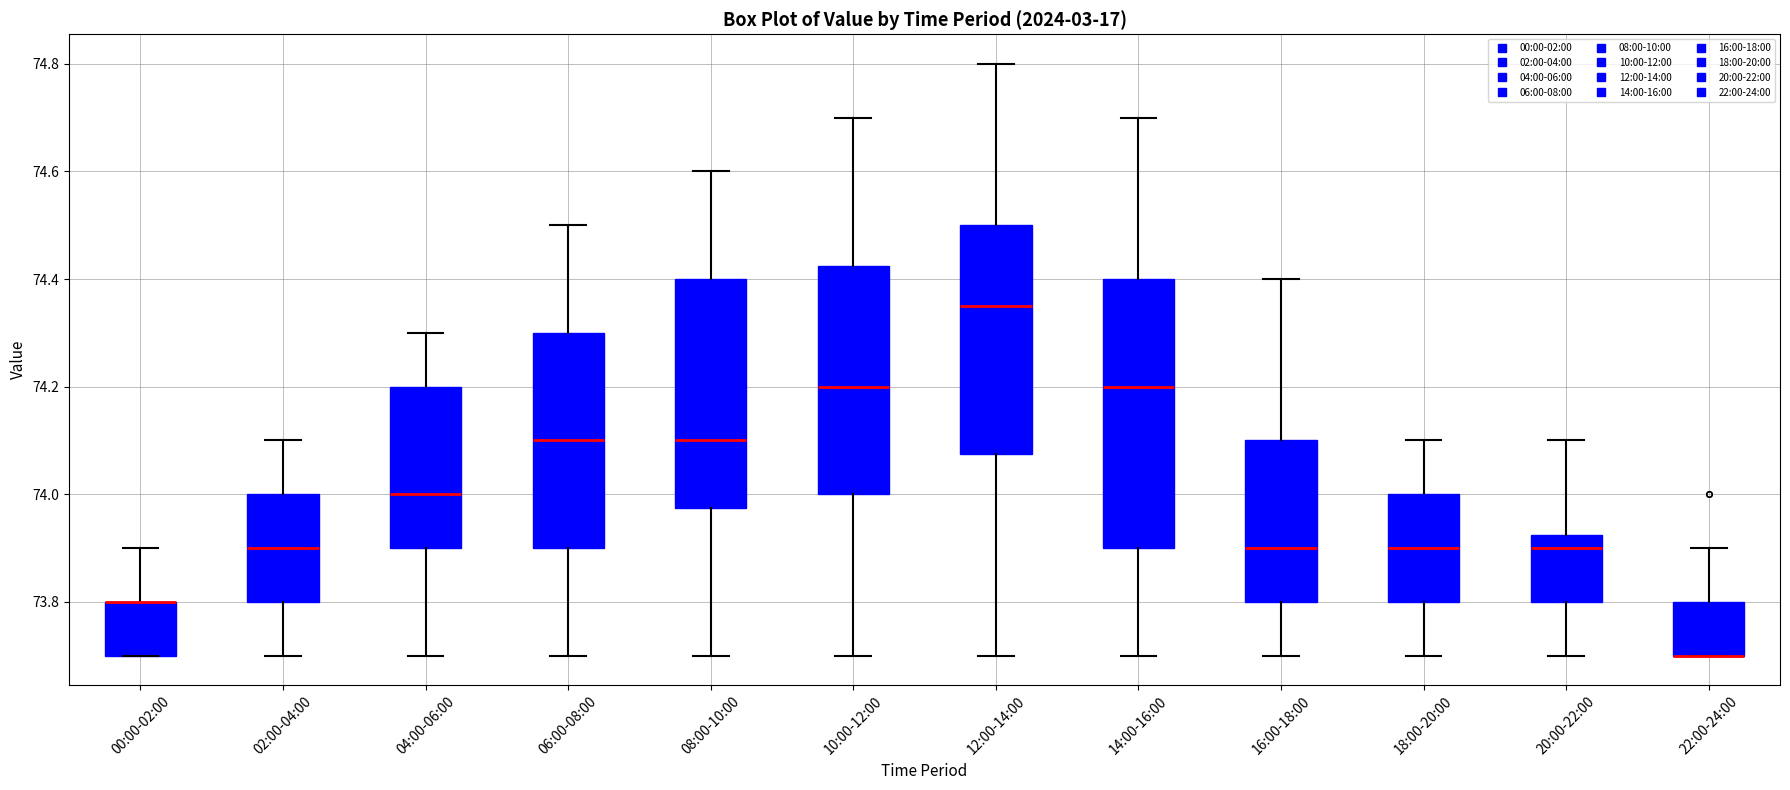

Where does the upper whisker of the box for 04:00-06:00 end on the y-axis? The values are not printed on the chart, so give them approximately, as read against the axis.

74.30